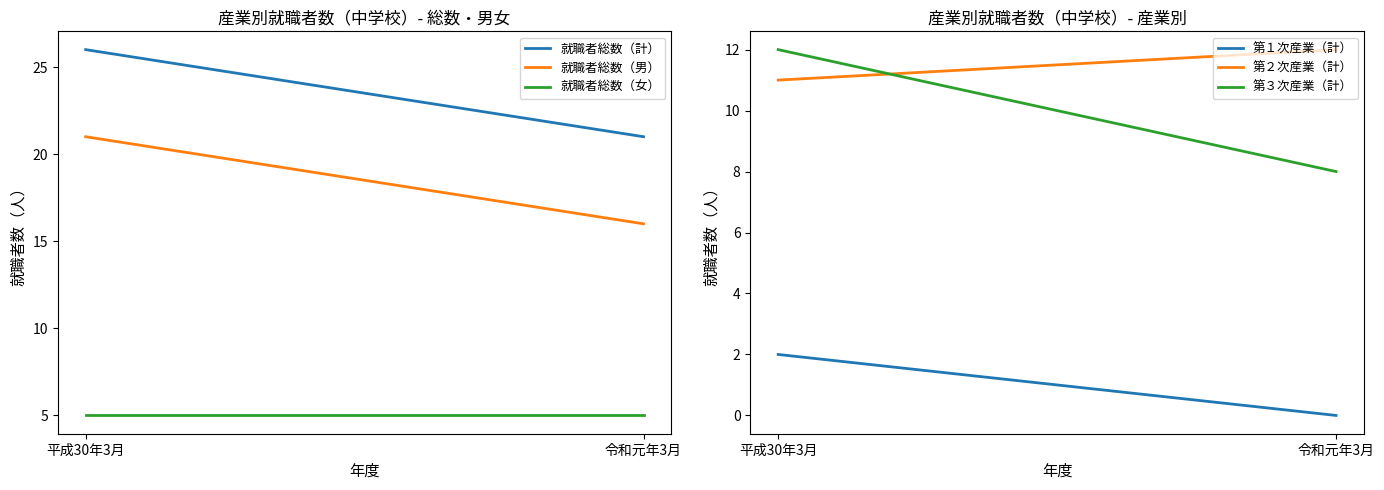

Is it true that 就職者総数（男） equals 7 at 令和元年3月?

False